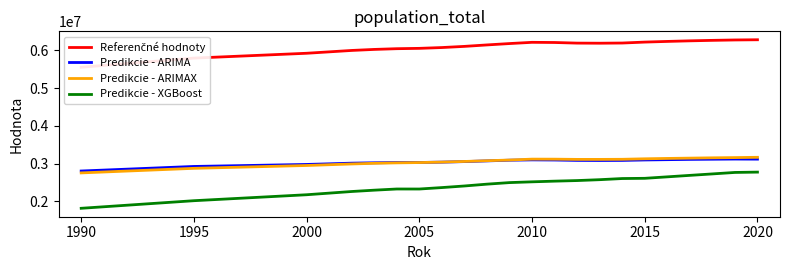

How many interior local peaks does the Predikcie - XGBoost series have?

1